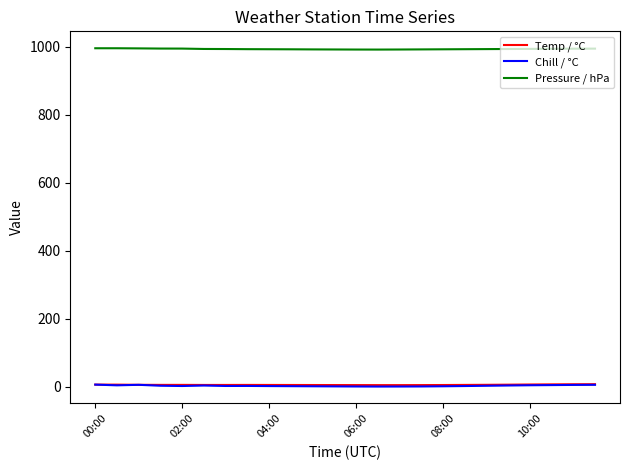

True or false: Temp / °C and Pressure / hPa intersect in this chart.

False